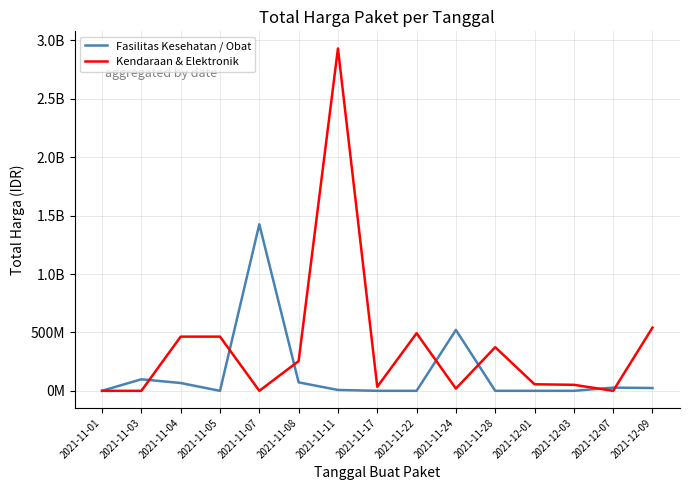

True or false: Fasilitas Kesehatan / Obat and Kendaraan & Elektronik cross at least once.

True